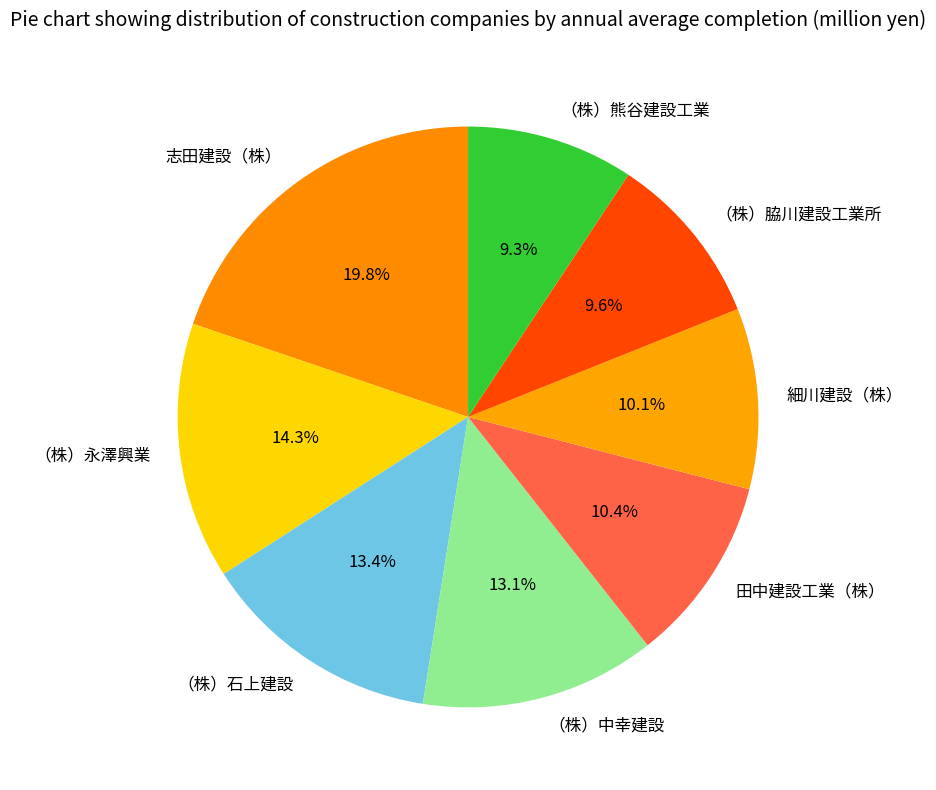

Which category has the biggest portion of the pie?

志田建設（株）